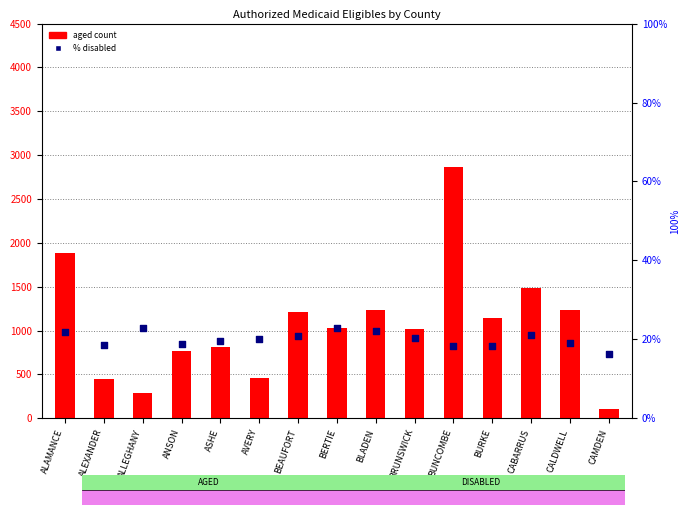

At how many categories does at least one series exceed 2035?

1